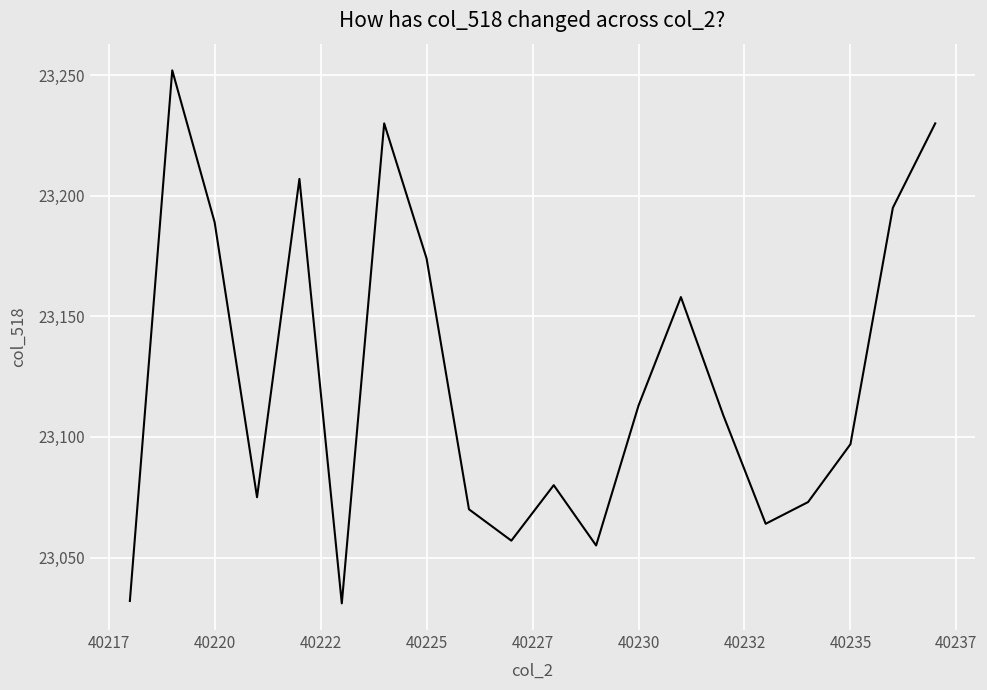

What is the difference between the maximum and minimum values?

221